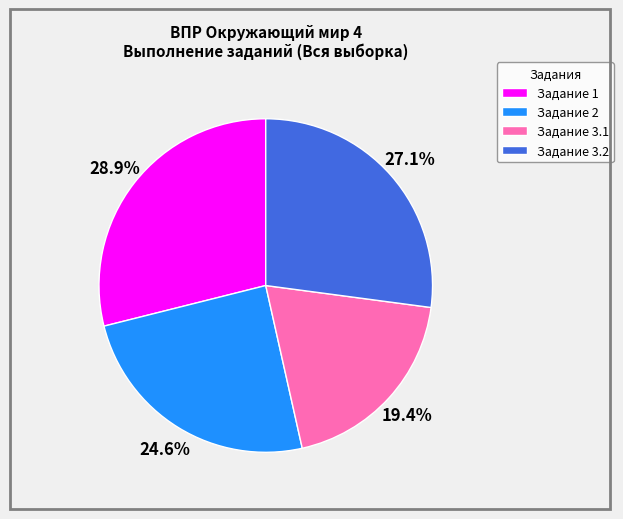

How many slices are in this pie chart?

4